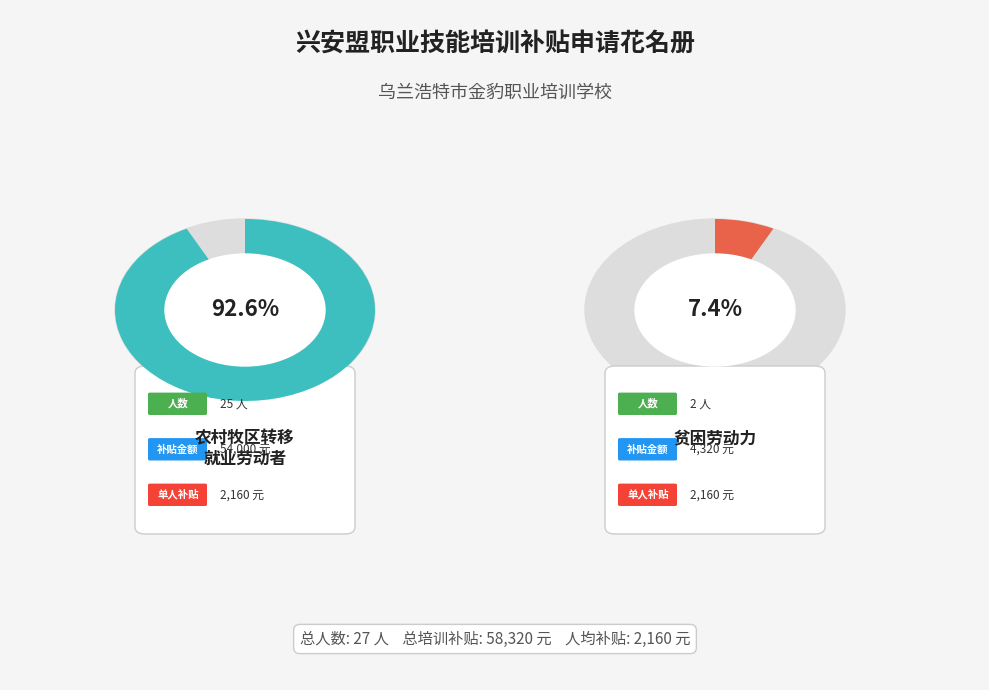

To the nearest percent, what is the average slice percentage?

50%